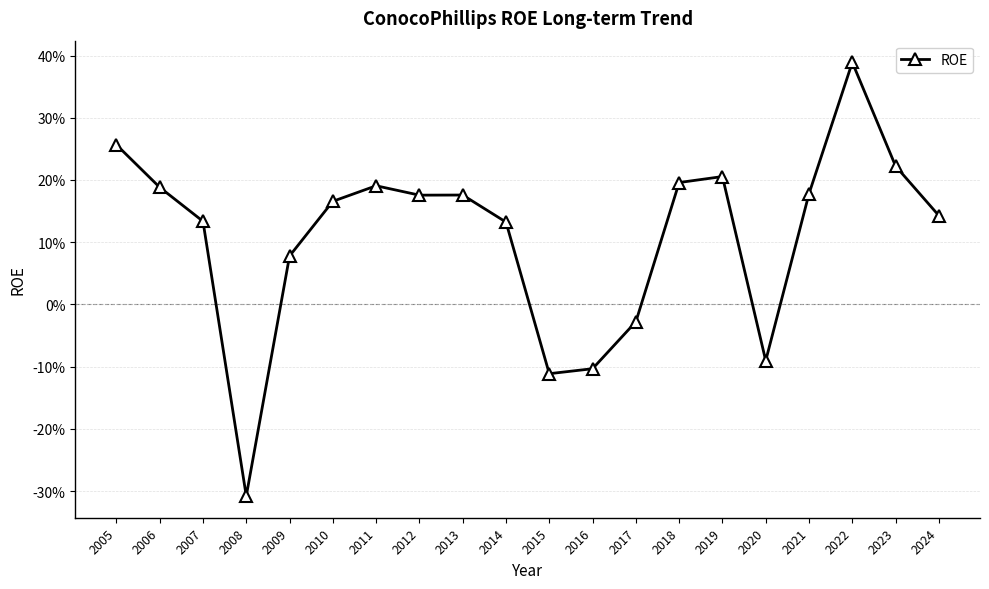

What is the smallest value displayed?

-0.3